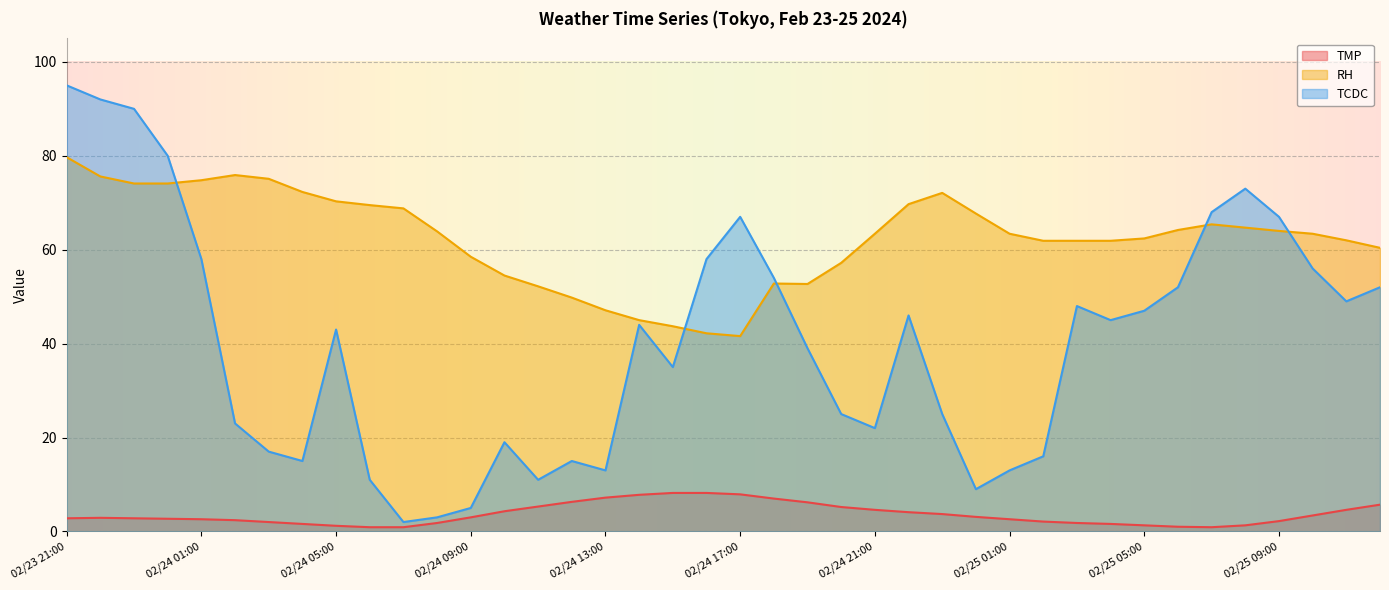

At which label does RH first exceed 63?

02/23 21:00